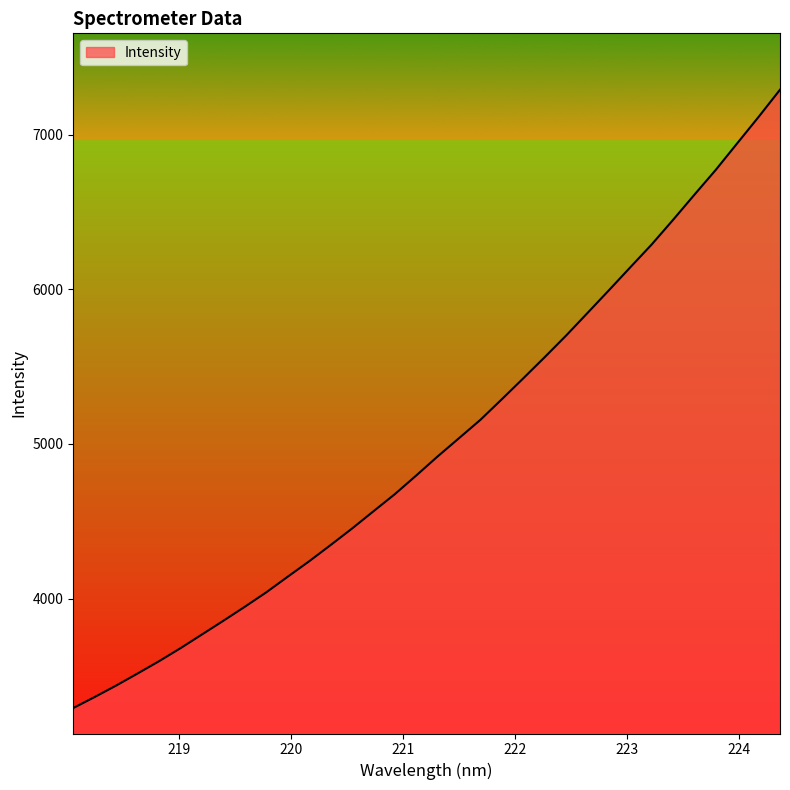

What is the difference between the maximum and minimum values?

3998.2